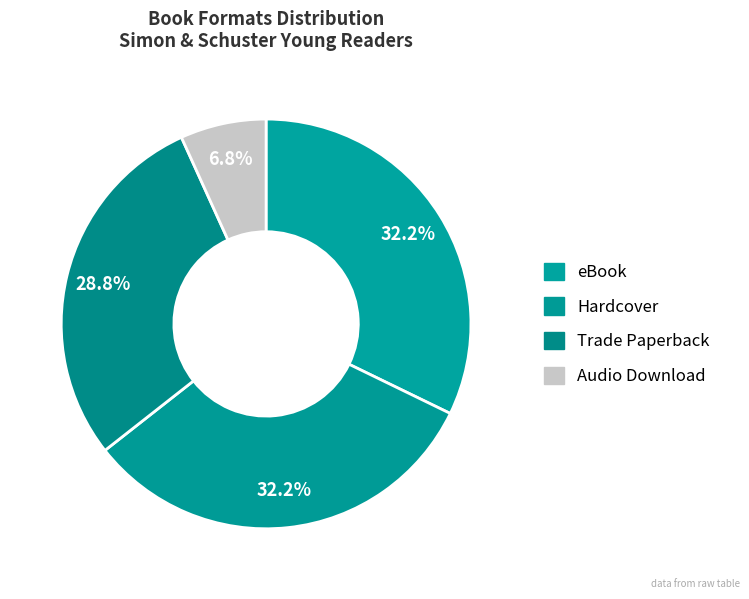

How many slices are in this pie chart?

4